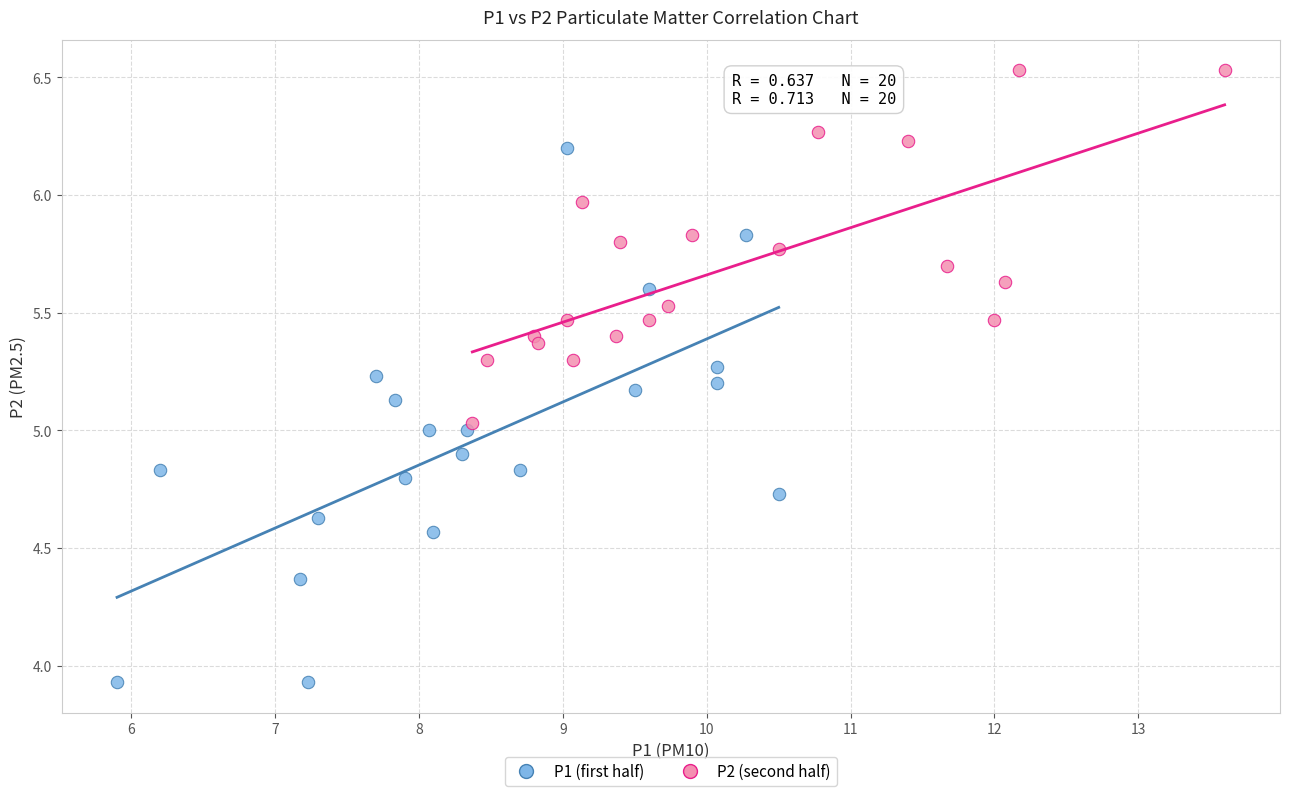

Which series reaches the maximum Y coordinate?

P2 (second half)